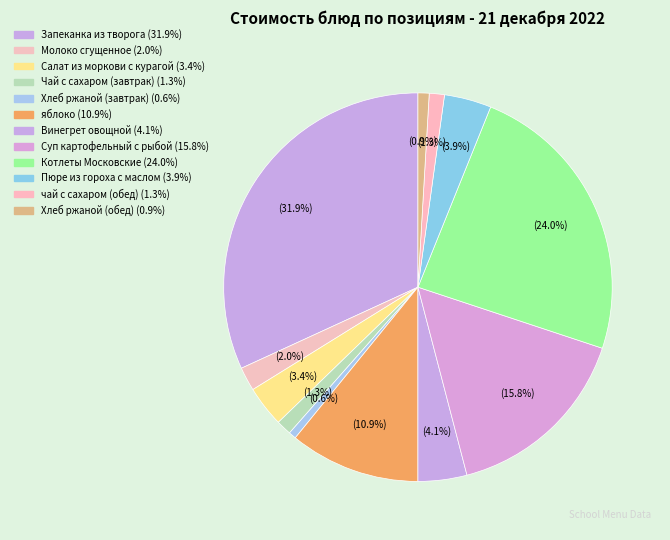

How many segments does this pie chart have?

12